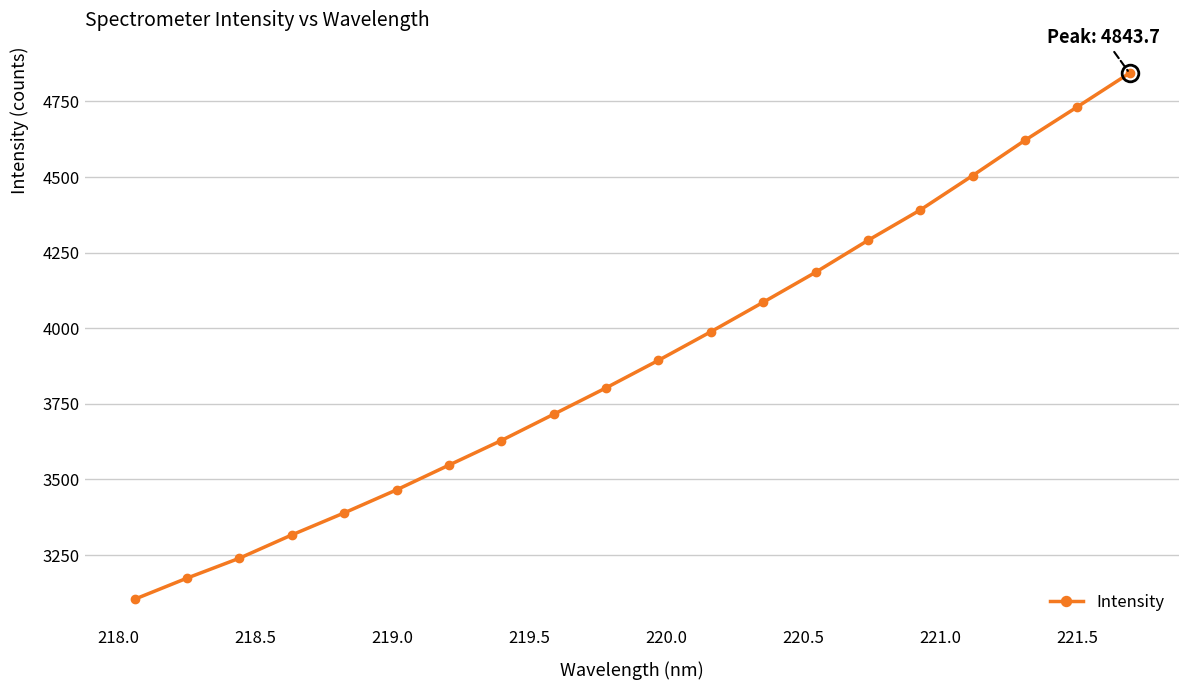

True or false: there are more than 2 points higher than both neighbors.

False